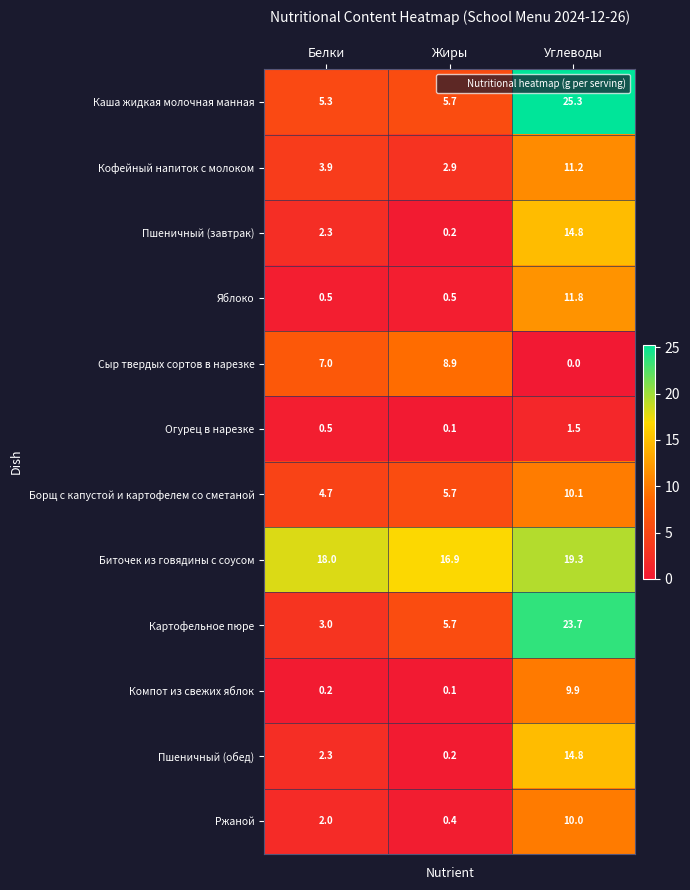

What is the average value of the Борщ с капустой и картофелем со сметаной series?

6.8